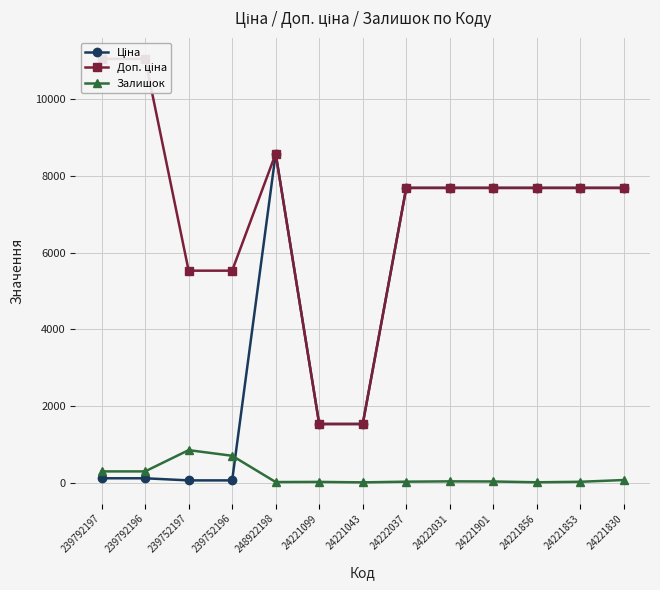

What is the difference between the second highest and minimum values in the Доп. ціна series?

9528.0